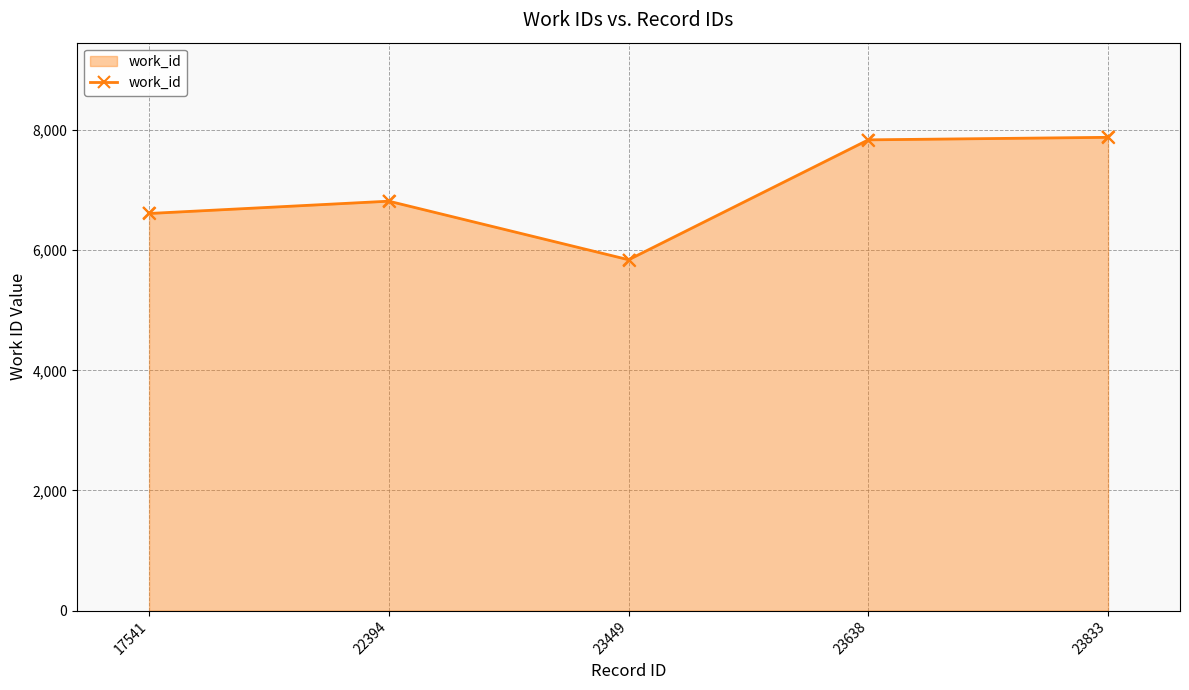

What is the change in value from 22394 to 23449?

-975